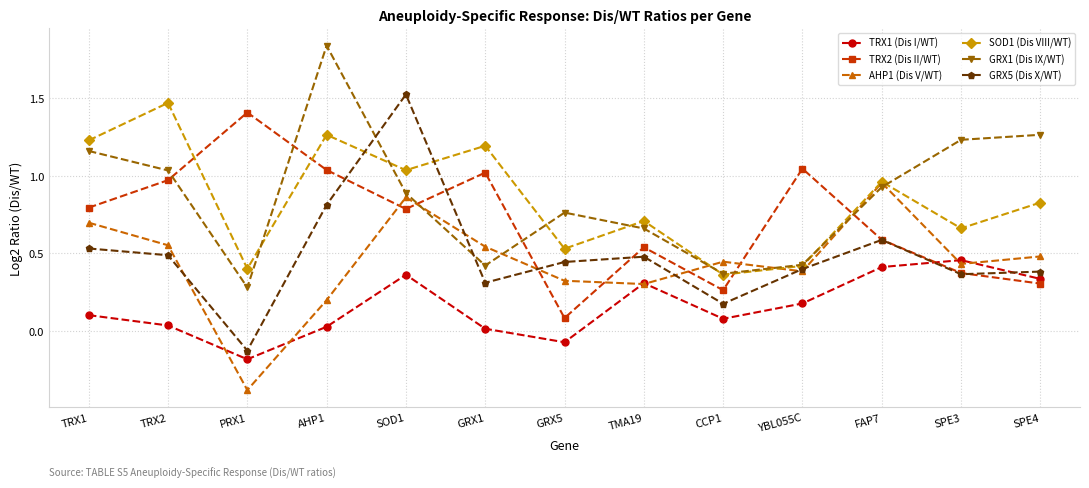

Between which two adjacent categories do AHP1 (Dis V/WT) and TRX1 (Dis I/WT) first intersect?

TRX2 and PRX1